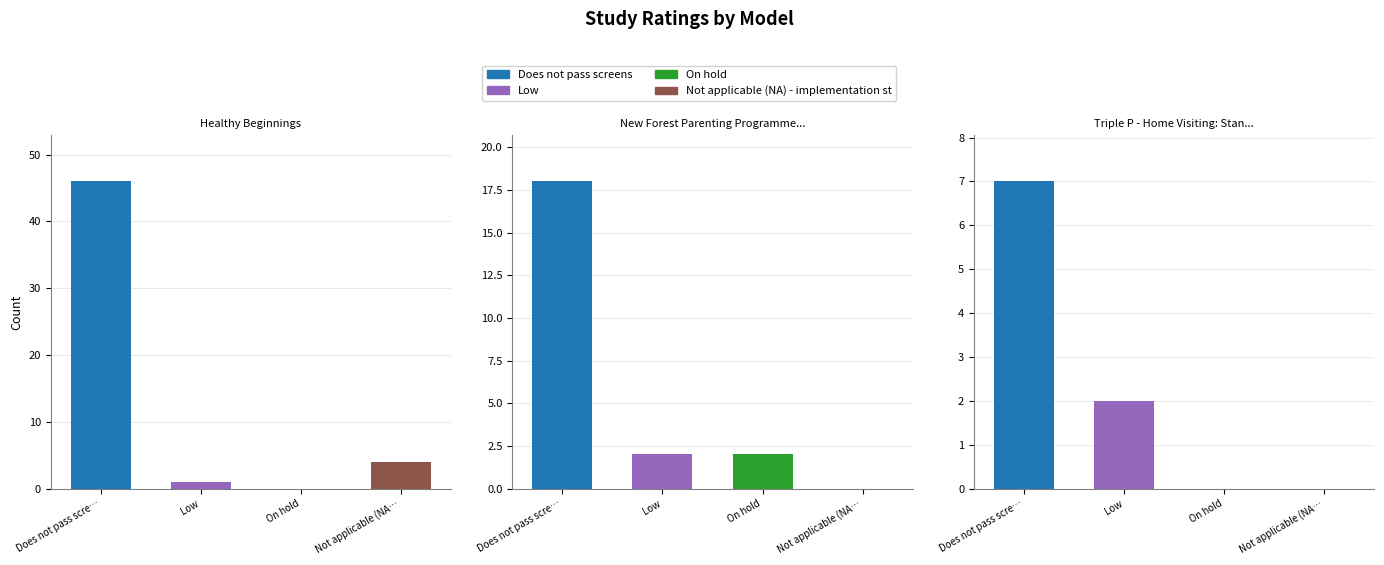

Where is New Forest Parenting Programme (NFPP) nearest to the value 9?

Low